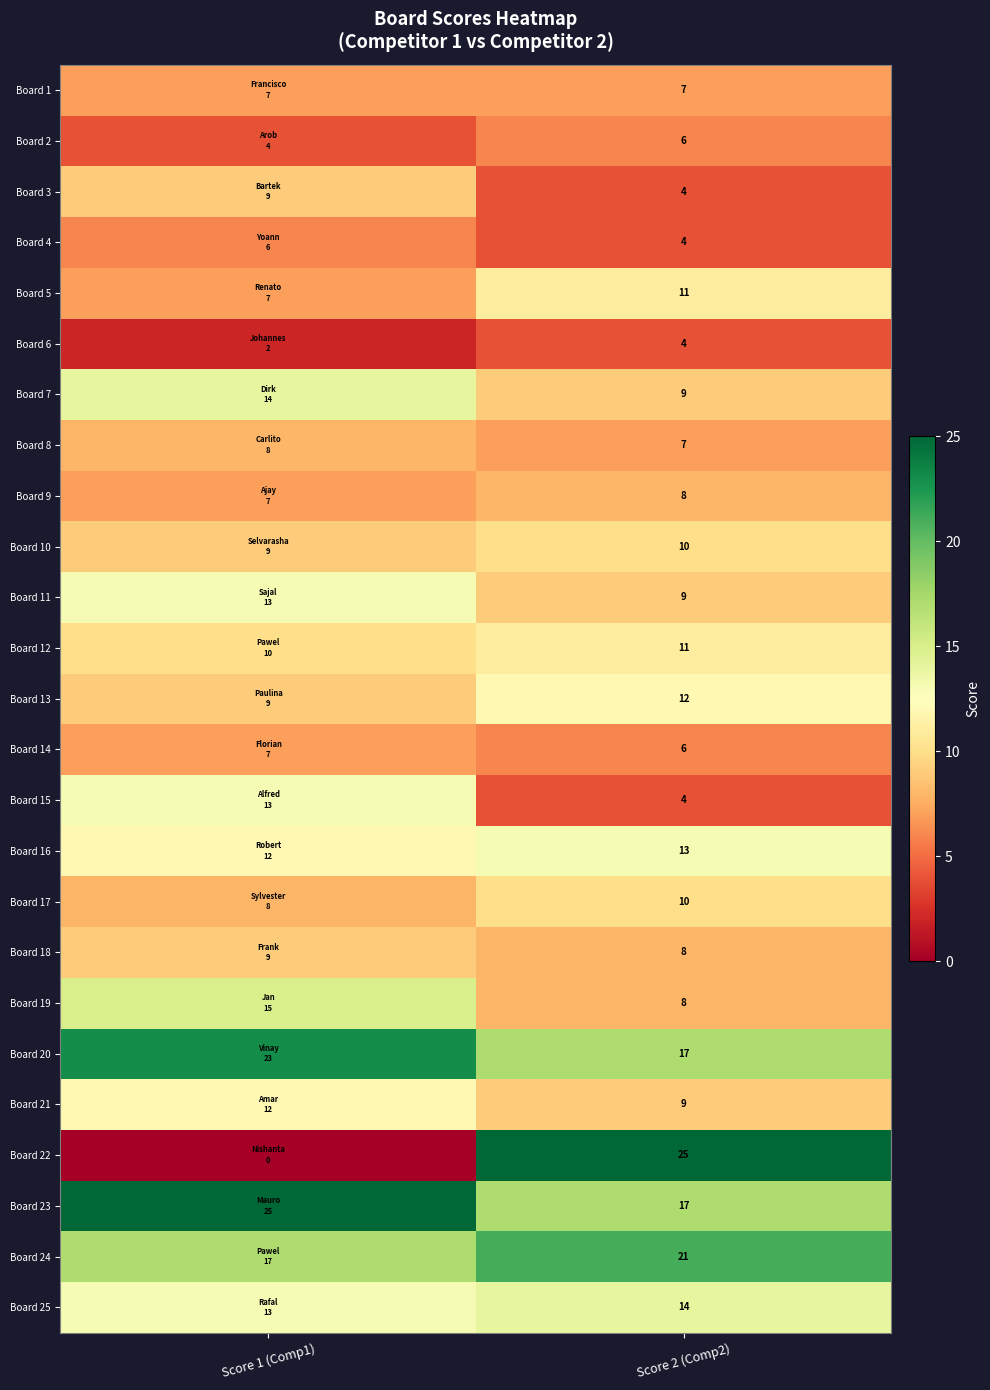

What is the total value across all series at Score 2 (Comp2)?

254